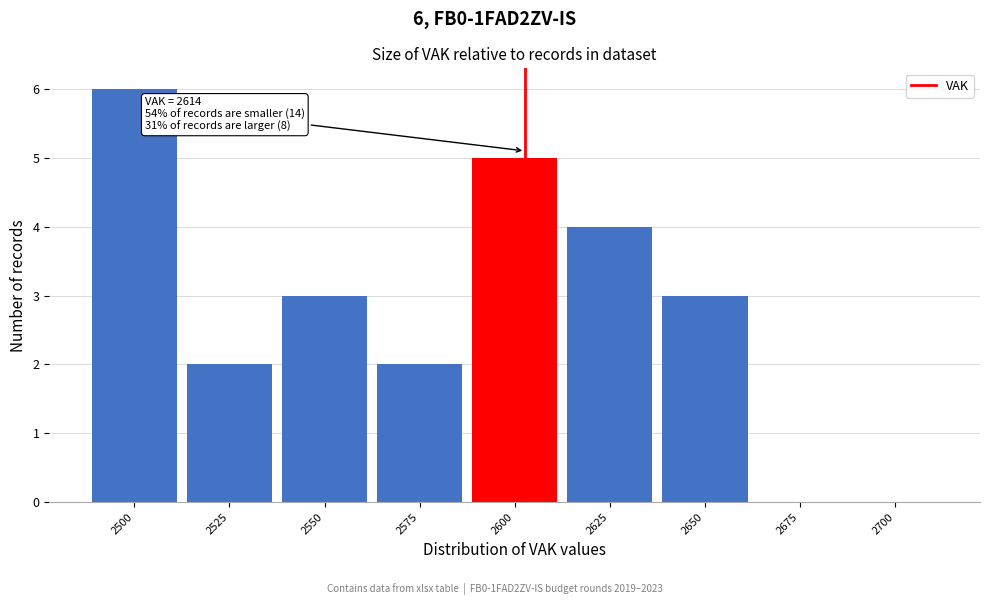

Reading left to right, what are all the values shown in this chart?

2500=6	2525=2	2550=3	2575=2	2600=5	2625=4	2650=3	2675=0	2700=0